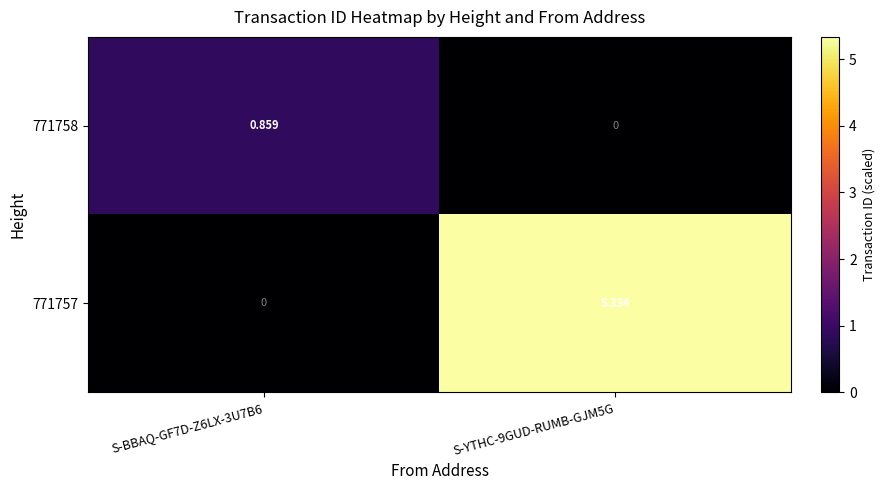

Is the value of 771757 at S-YTHC-9GUD-RUMB-GJM5G greater than the value of 771758 at S-BBAQ-GF7D-Z6LX-3U7B6?

Yes